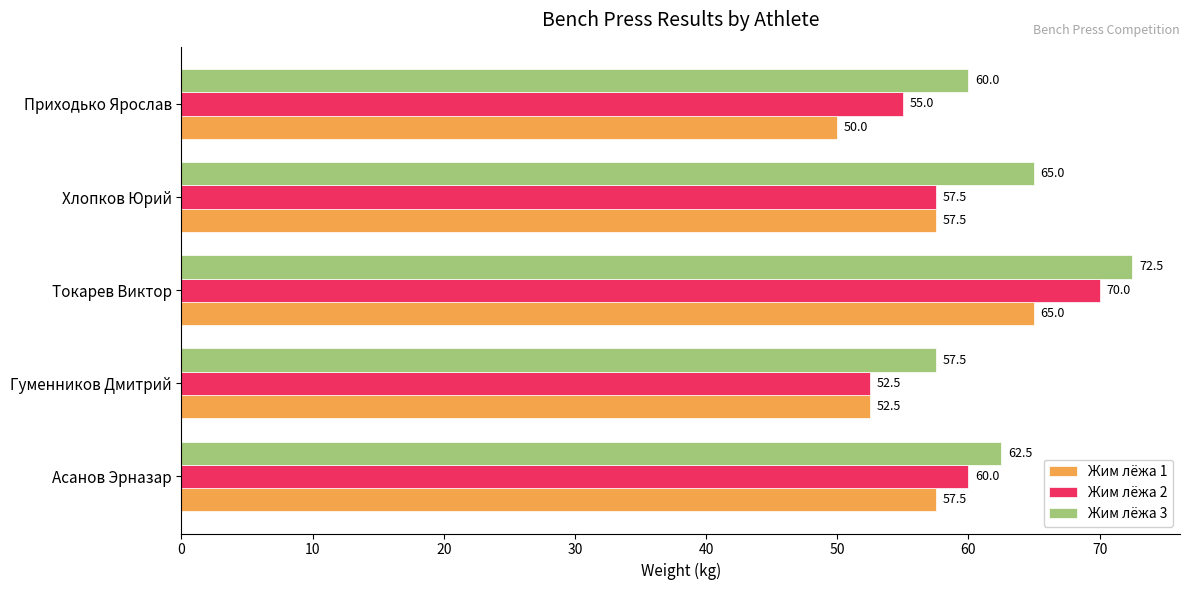

Where is Жим лёжа 3 nearest to the value 65?

Хлопков Юрий